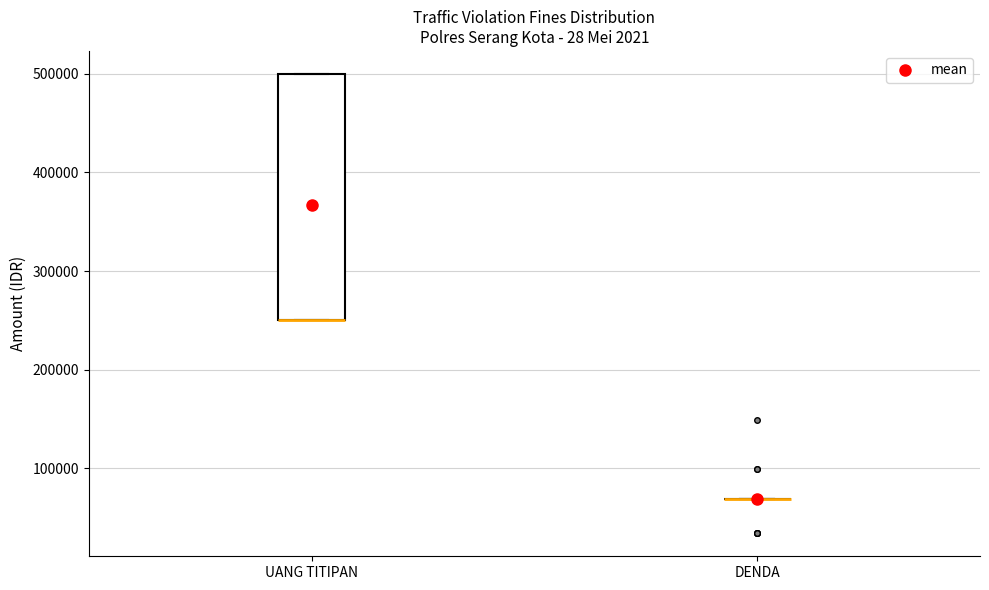

Reading left to right, transcribe this box plot: for each box, give where its median line is, the range the box spans, and where its two whiskers end, as read against the y-axis. The values are not printed on the chart, so give them approximately, as read against the axis.

UANG TITIPAN: median 250000 (drawn on the box's lower edge), box 250000 to 500000, whiskers 250000 to 500000
DENDA: box collapsed to a line at 70000, whiskers 70000 to 70000